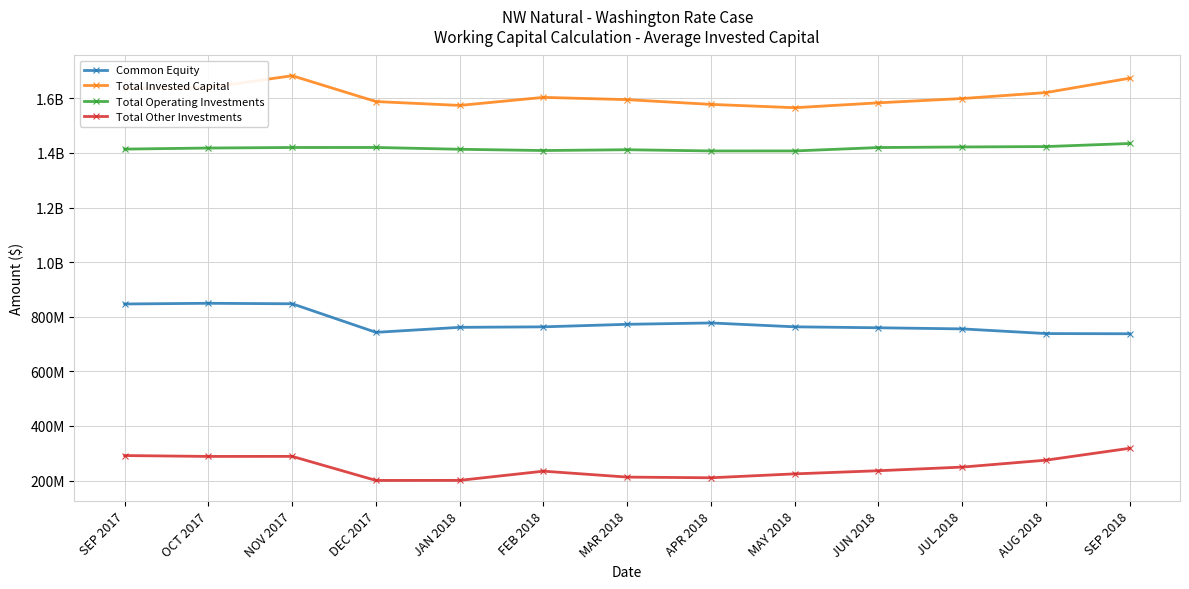

The value of Total Operating Investments at JUN 2018 is 1419600650.6. True or false?

True